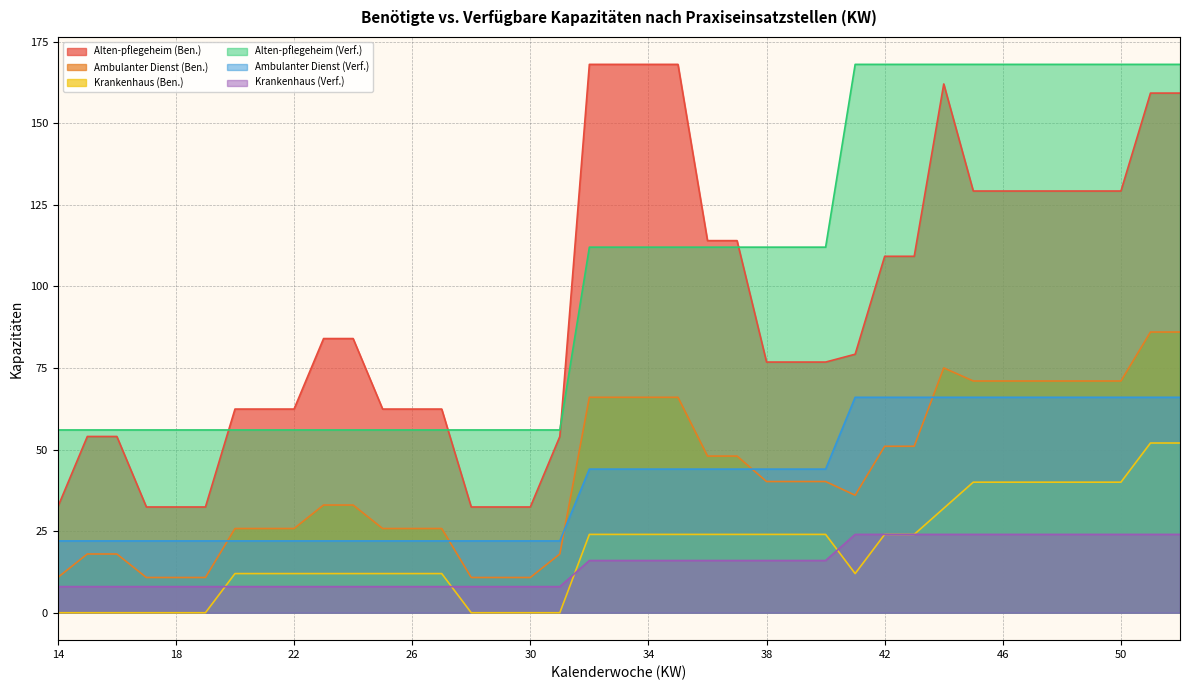

Which series changed the most between 29 and 34?

Alten-pflegeheim (Ben.)